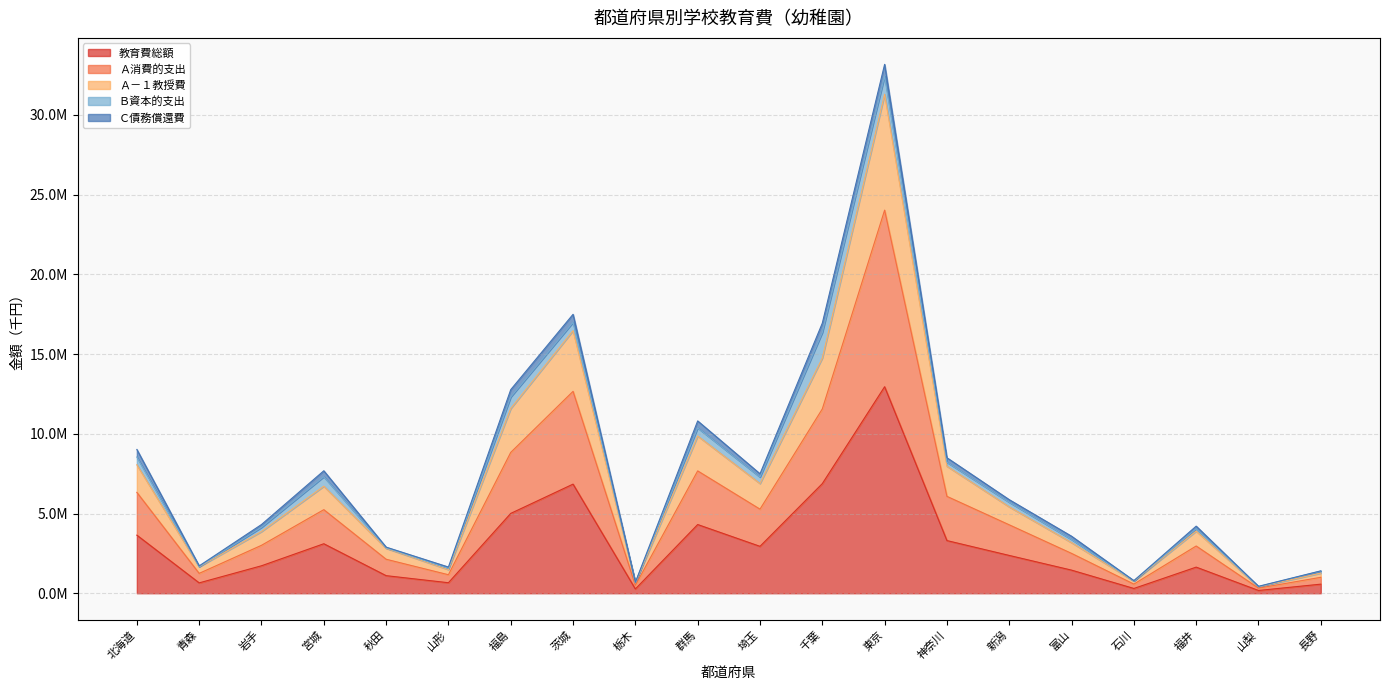

What is the difference between the highest and lowest values at 福井?

2257155